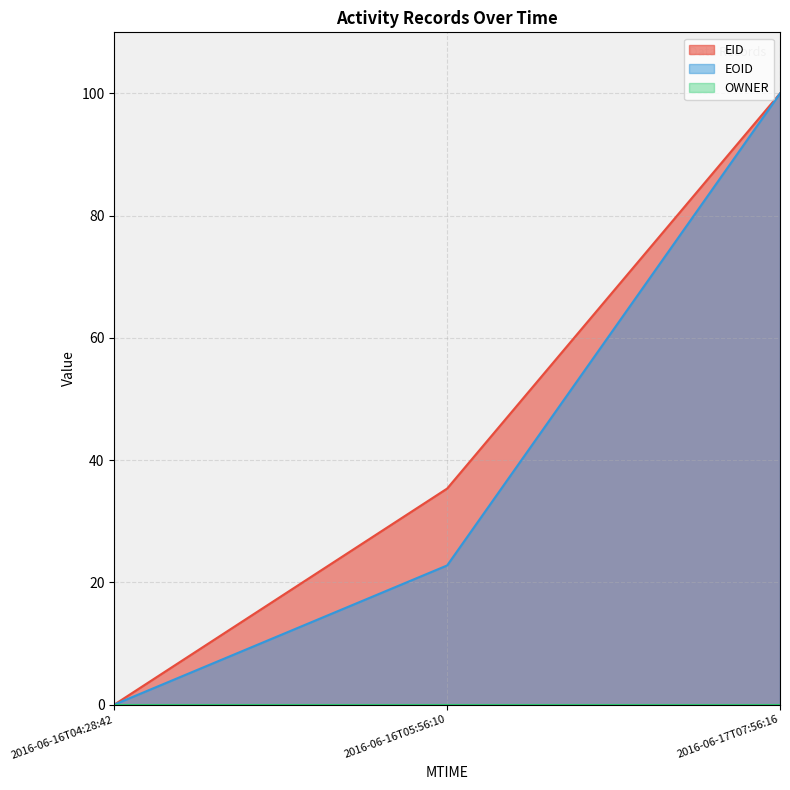

Is the value of EID at 2016-06-17T07:56:16 greater than the value of EOID at 2016-06-17T07:56:16?

No